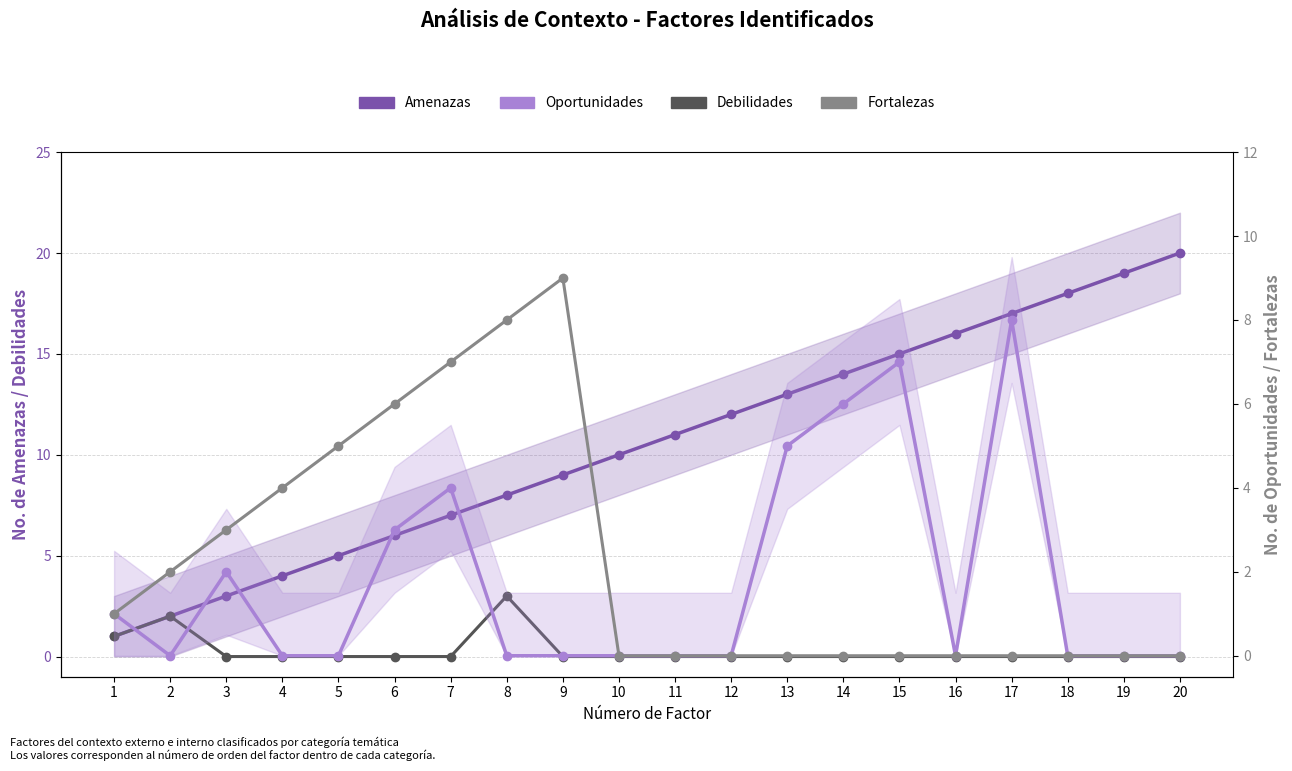

True or false: Fortalezas and Debilidades cross at least once.

False